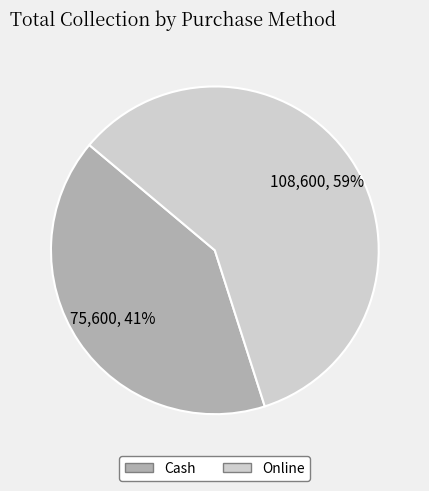

Approximately how many times larger is the value at Cash compared to Online?

0.7